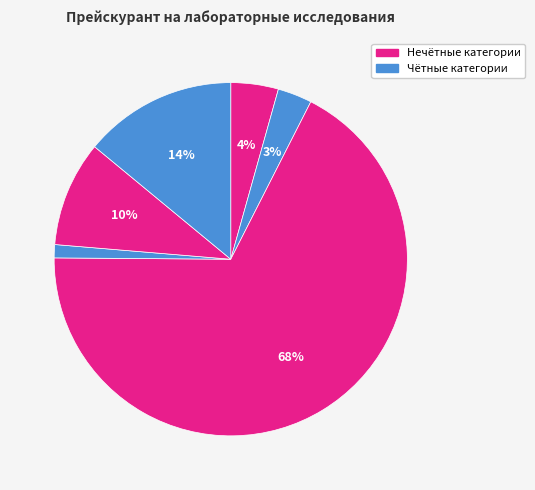

How many slices are in this pie chart?

6